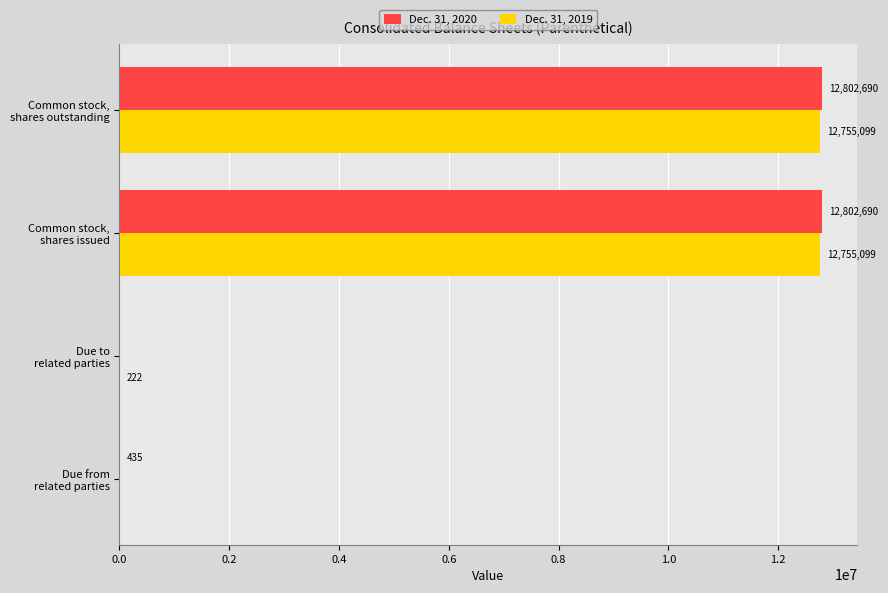

Which series has the largest total across all categories?

Dec. 31, 2020